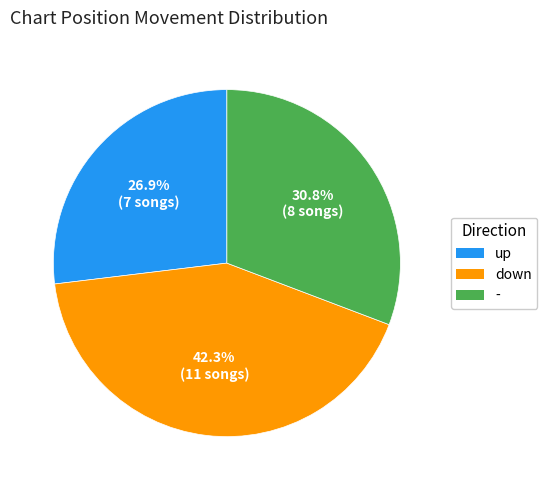

Does any single category account for the majority?

No